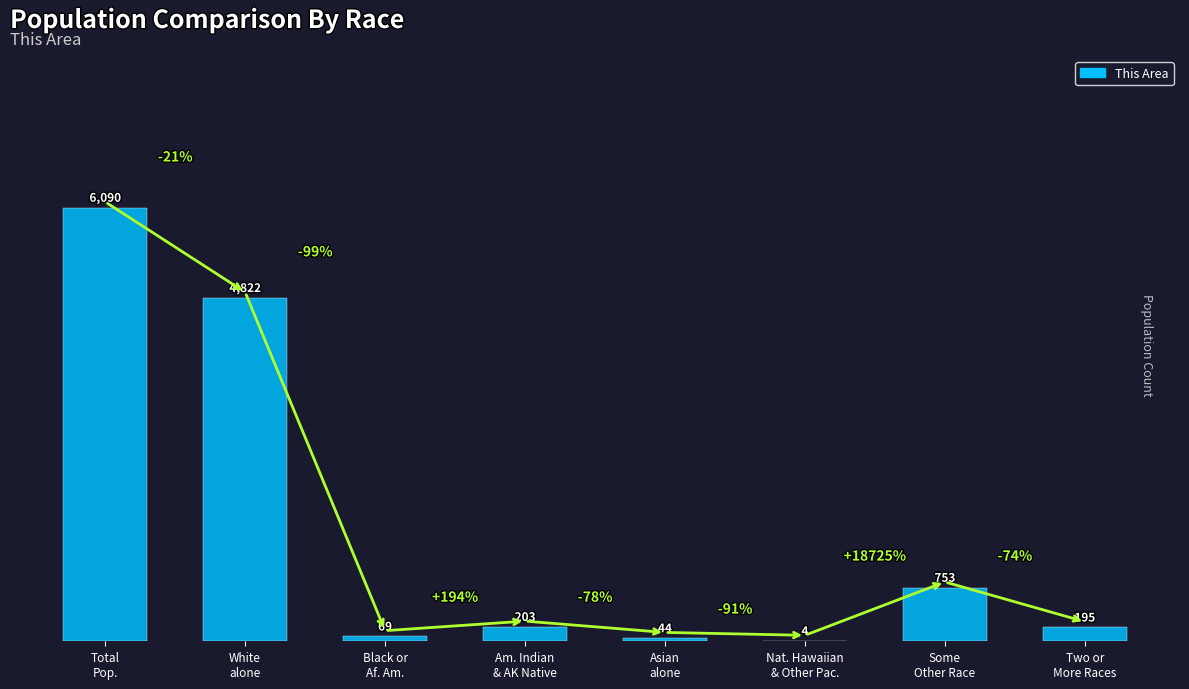

What is the greatest value displayed?

6090